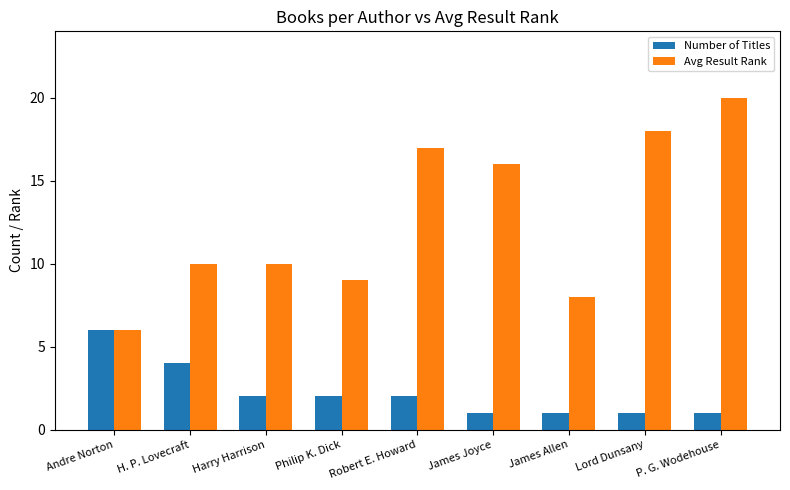

What is the total value across all series at James Joyce?

17